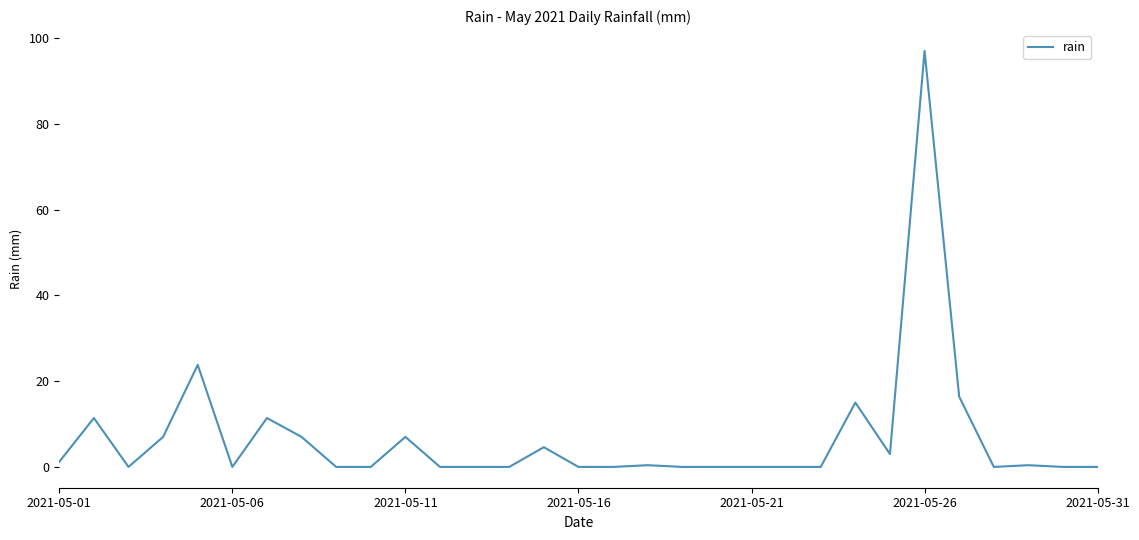

What is the greatest value displayed?

97.0